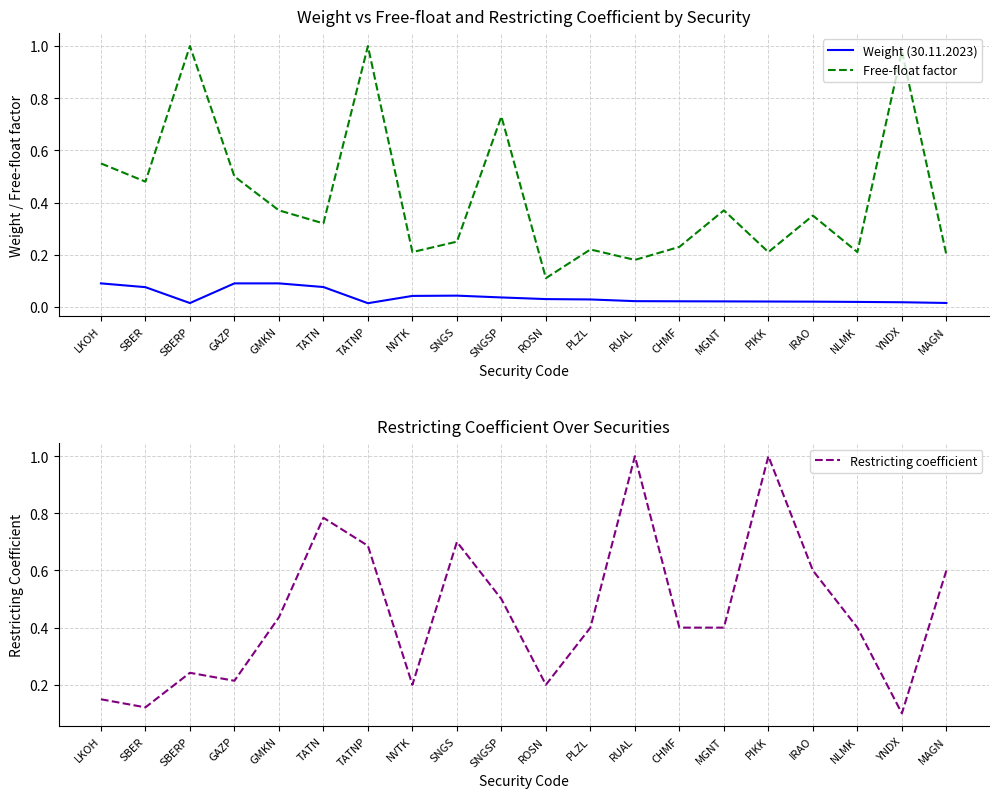

Which series has the widest spread of values?

Restricting coefficient